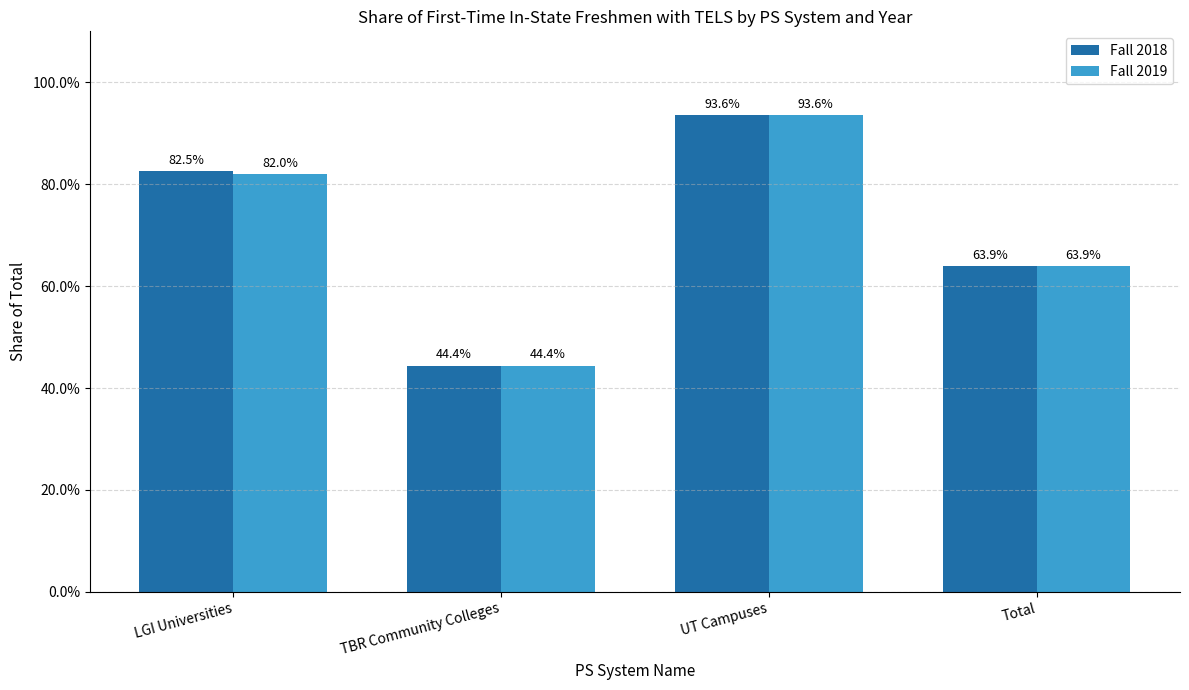

What are all the series names shown in the legend?

Fall 2018, Fall 2019